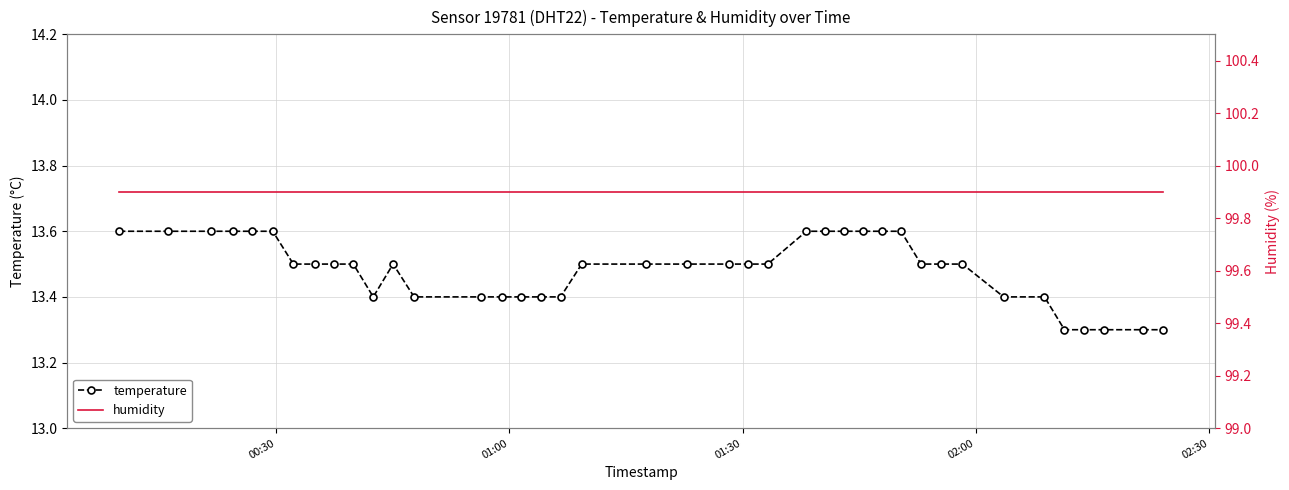

How many temperature values are between 13 and 14?

40